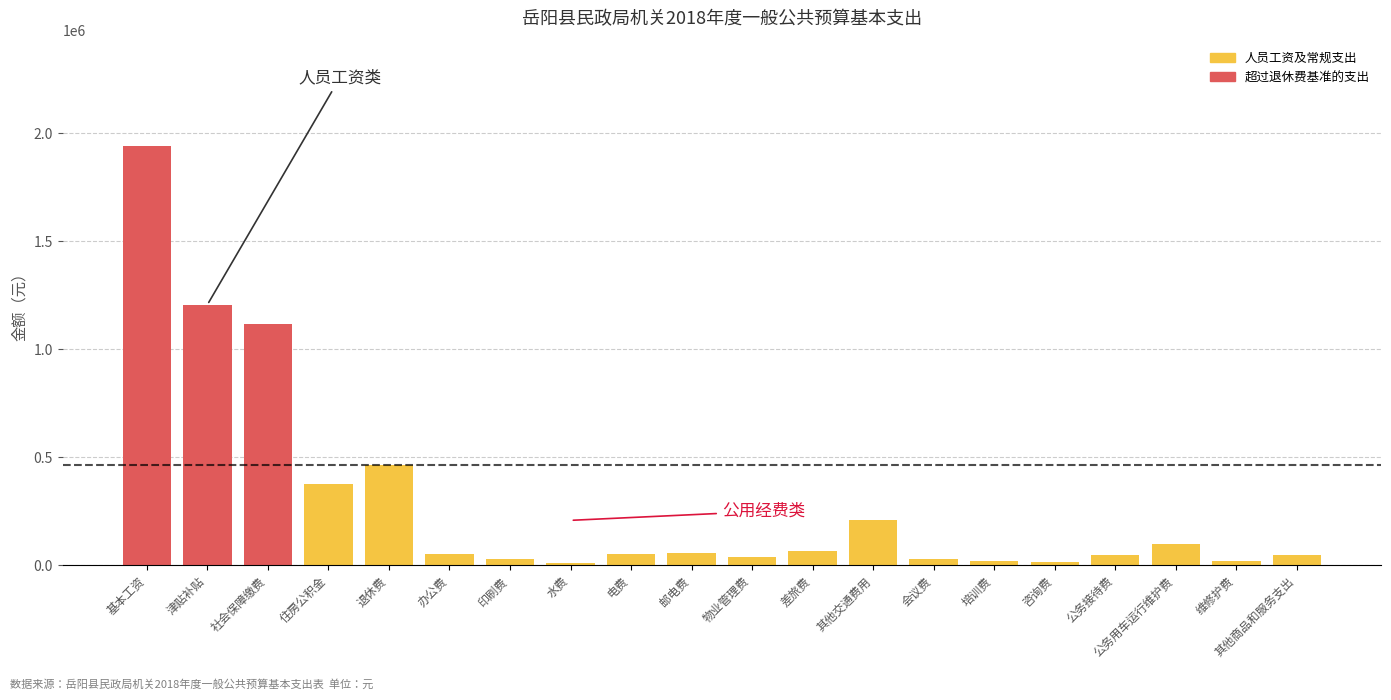

At which label is the value closest to 975150?

社会保障缴费